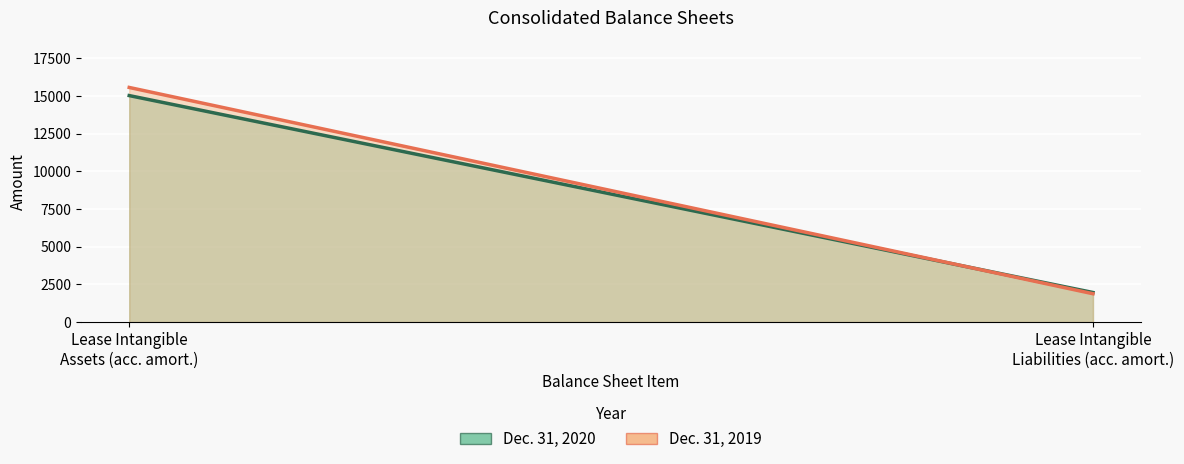

The value of Dec. 31, 2020 line at Lease Intangible
Assets (acc. amort.) is 15019. True or false?

True